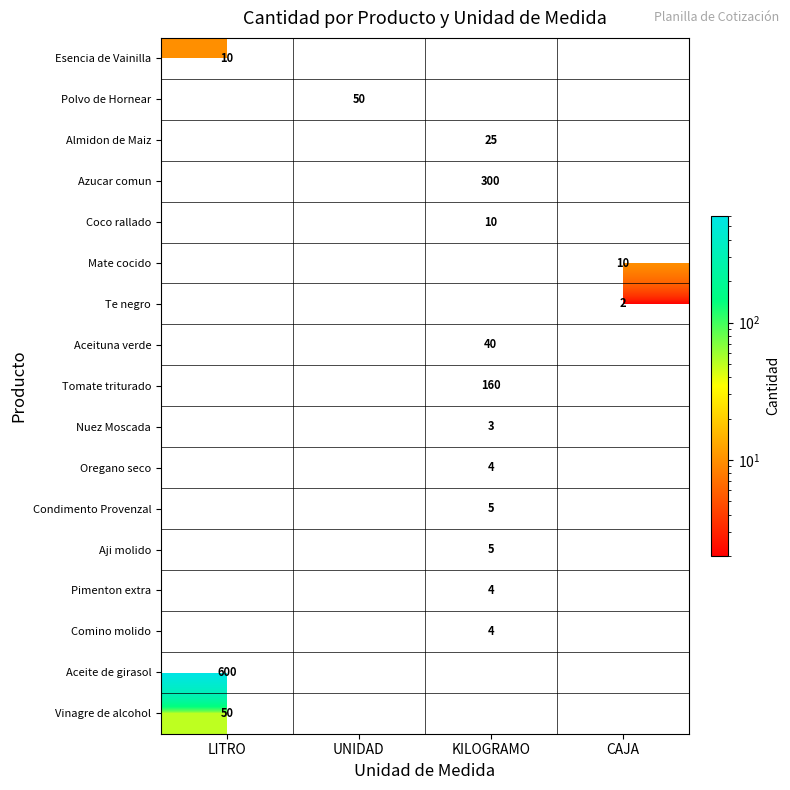

True or false: Te negro has a value of 2 at CAJA.

True